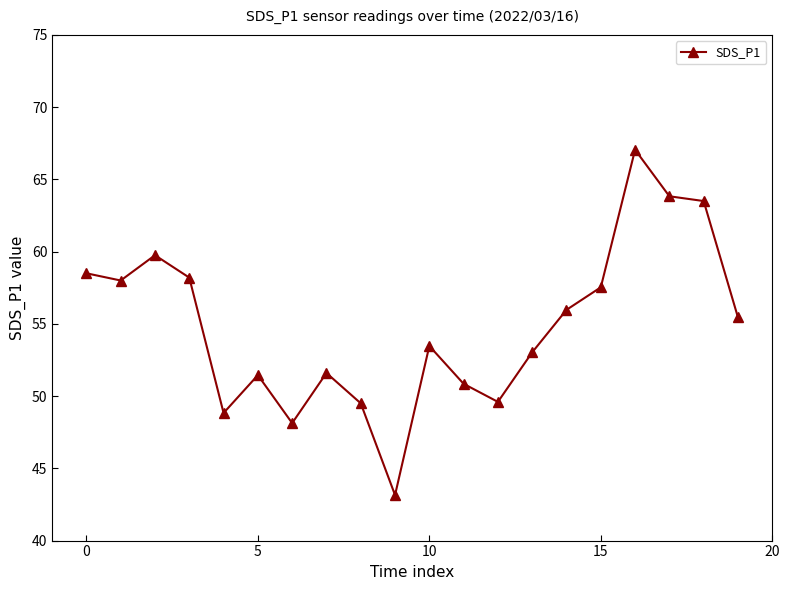

What is the value of the 2nd point from the left?

58.0